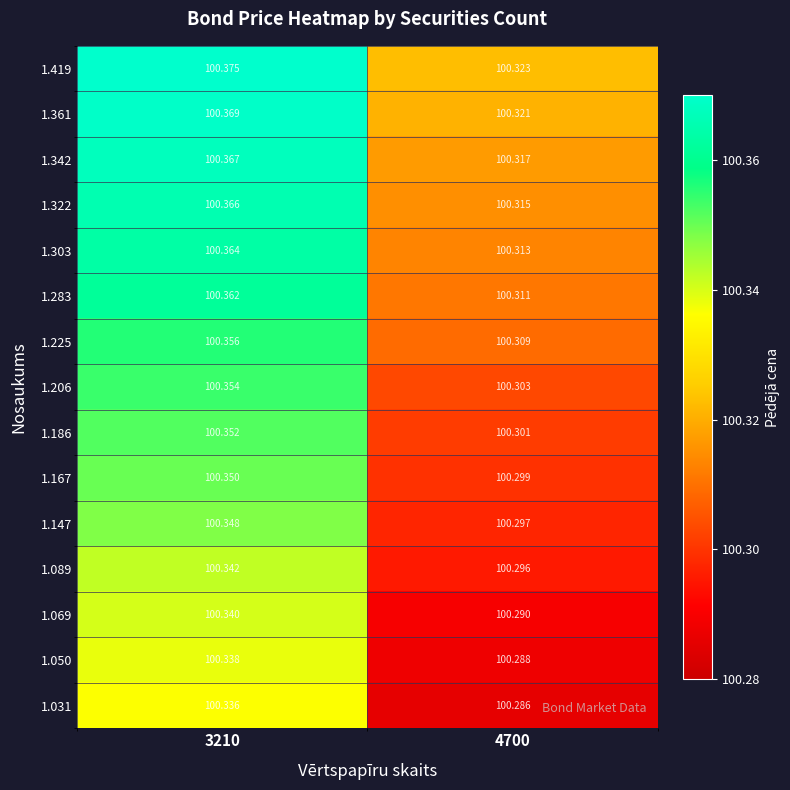

Is the value of 1.206 at 3210 greater than the value of 1.322 at 4700?

Yes